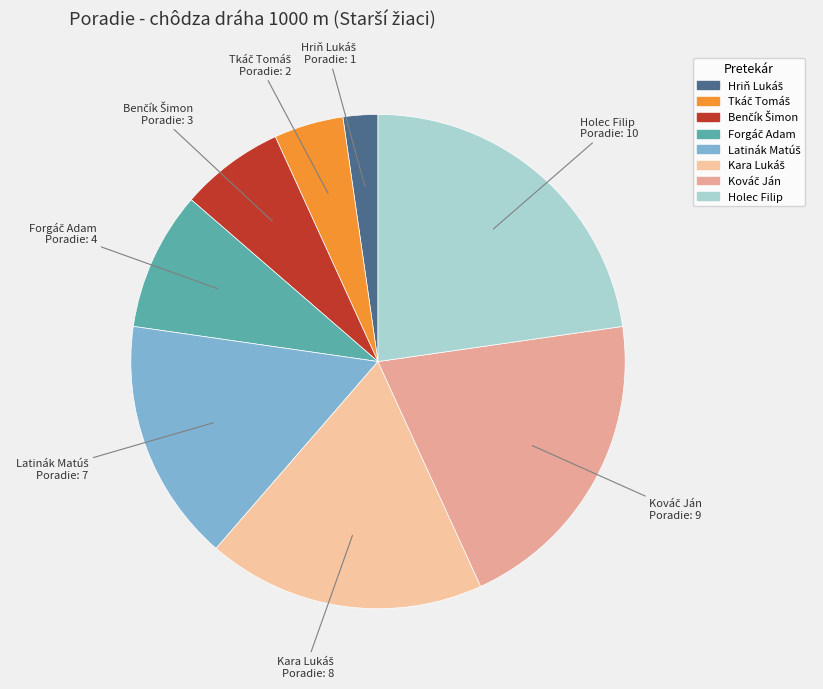

Which category has the biggest portion of the pie?

Holec Filip